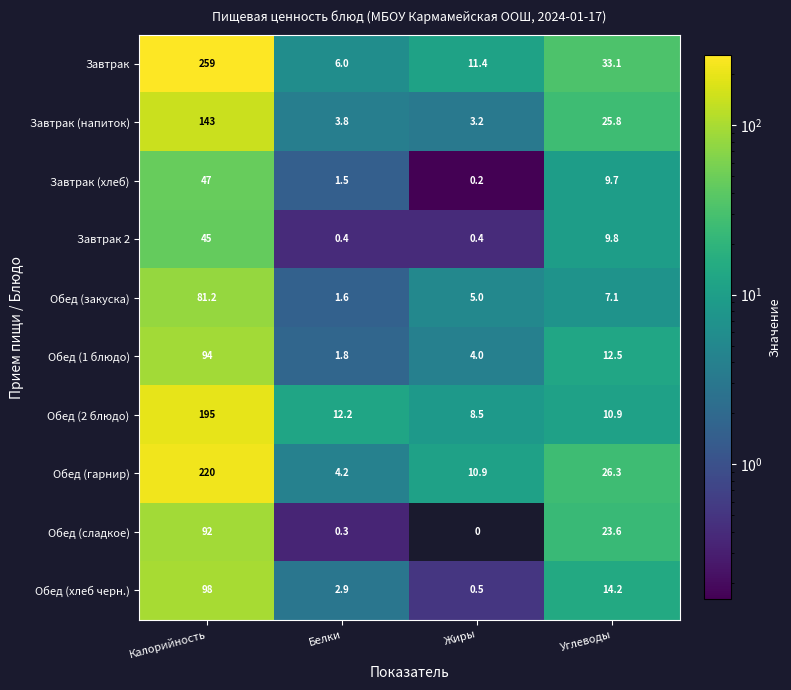

Rank the series by their maximum value, from lowest to highest.

Завтрак 2, Завтрак (хлеб), Обед (закуска), Обед (сладкое), Обед (1 блюдо), Обед (хлеб черн.), Завтрак (напиток), Обед (2 блюдо), Обед (гарнир), Завтрак